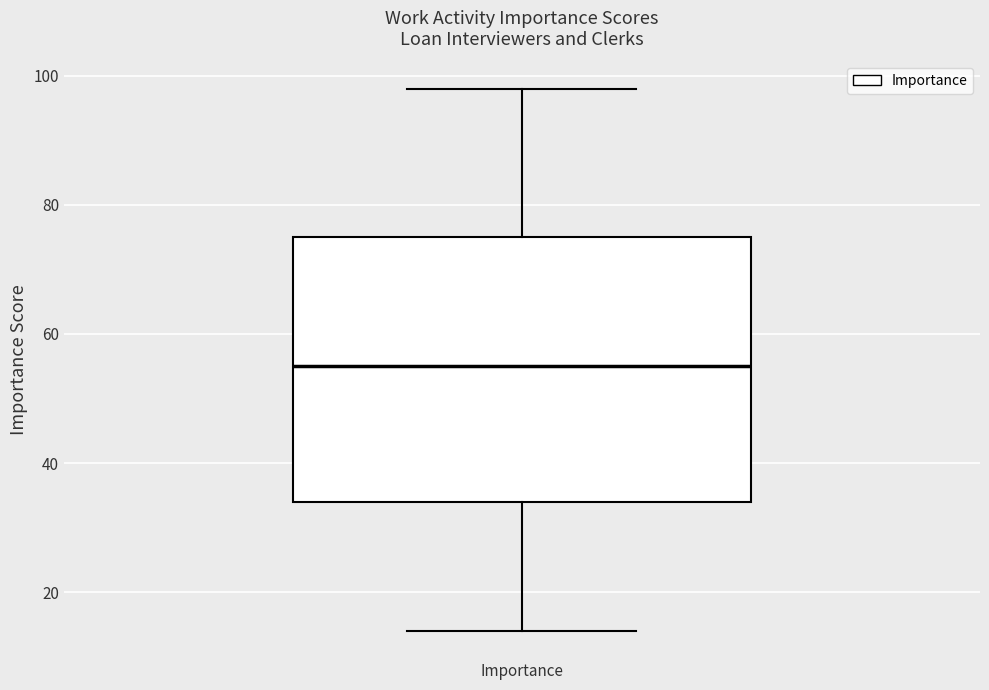

Where does the upper whisker of the box for Importance end on the y-axis? The values are not printed on the chart, so give them approximately, as read against the axis.

98